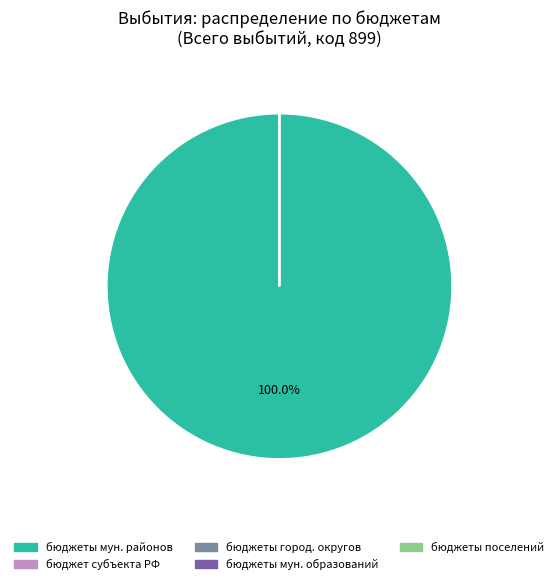

To the nearest percent, what is the difference between the largest and smallest slice percentages?

100%